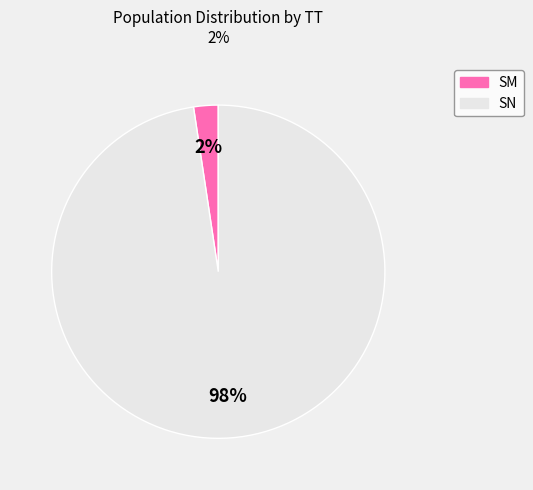

The SM slice represents 2% of the pie. True or false?

True